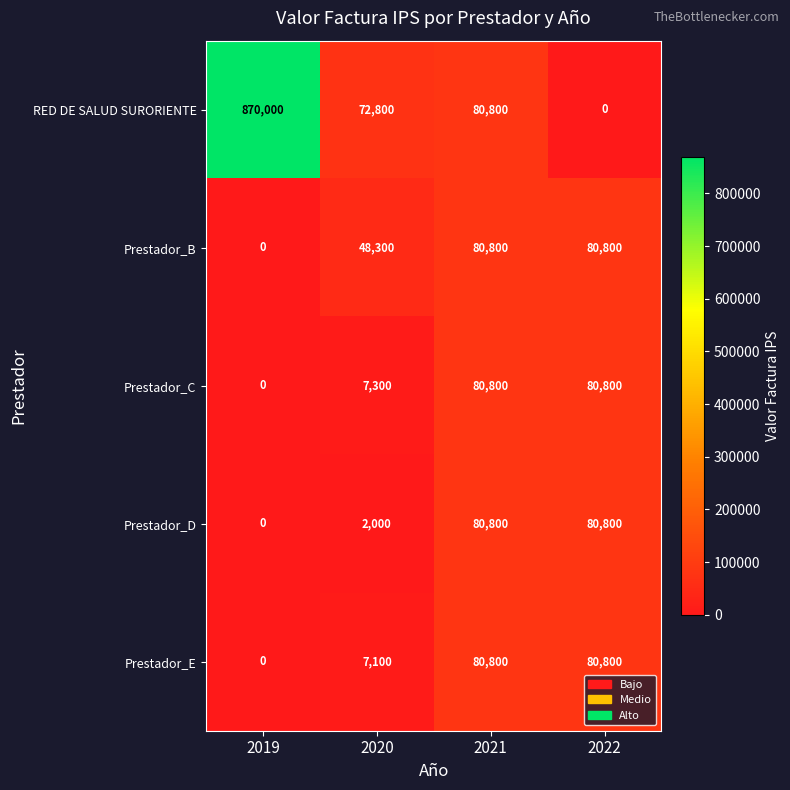

At which category is the sum across all series the highest?

2019